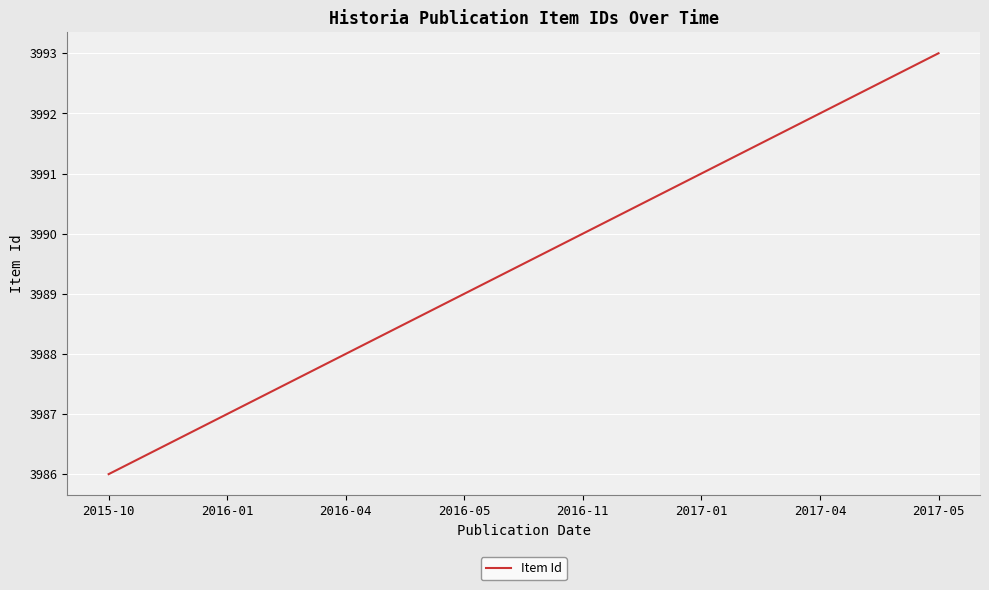

Reading left to right, transcribe all the data shown in this chart.

2015-10=3986	2016-01=3987	2016-04=3988	2016-05=3989	2016-11=3990	2017-01=3991	2017-04=3992	2017-05=3993